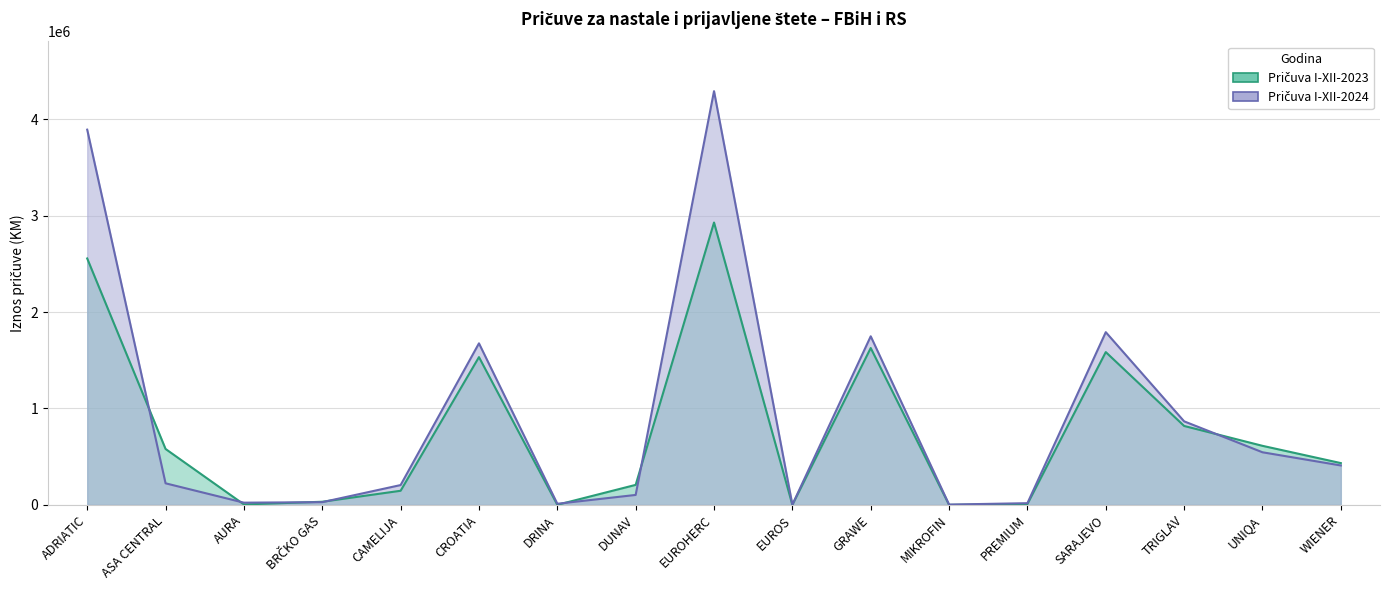

List the series in order of their overall mean, lowest first.

Pričuva I-XII-2023, Pričuva I-XII-2024